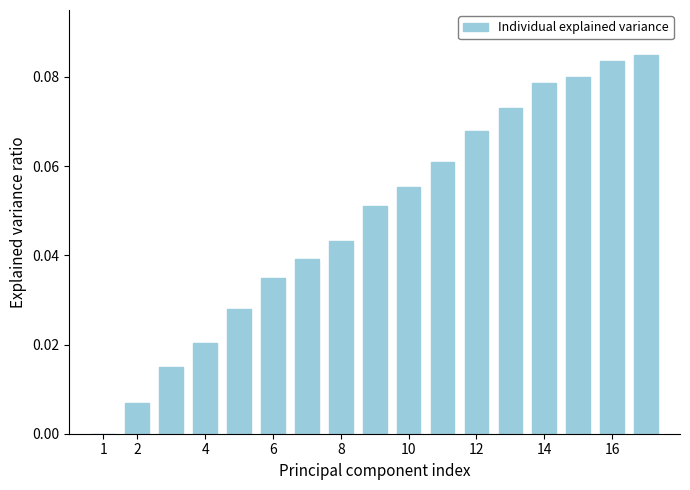

What is the sum of all values?

0.8